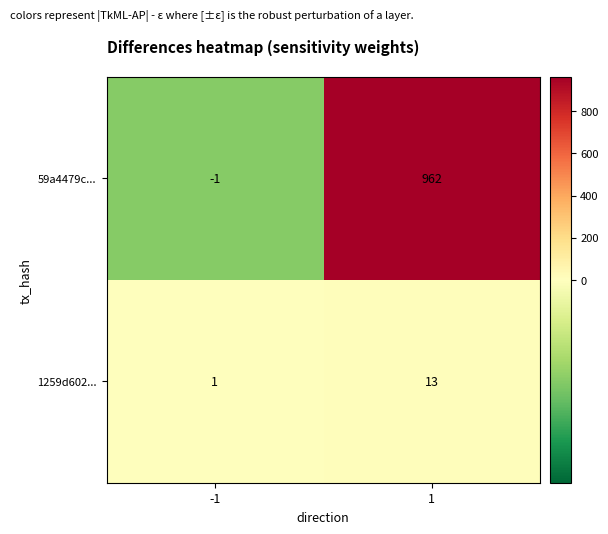

How many data points does each series have?

2